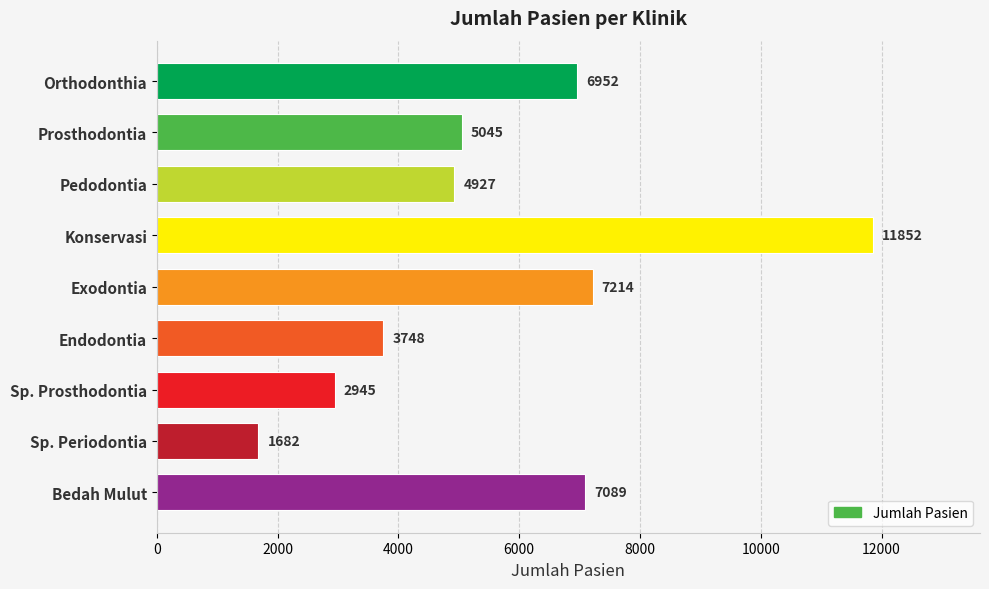

Reading top to bottom, what are all the values shown in this chart?

6952	5045	4927	11852	7214	3748	2945	1682	7089